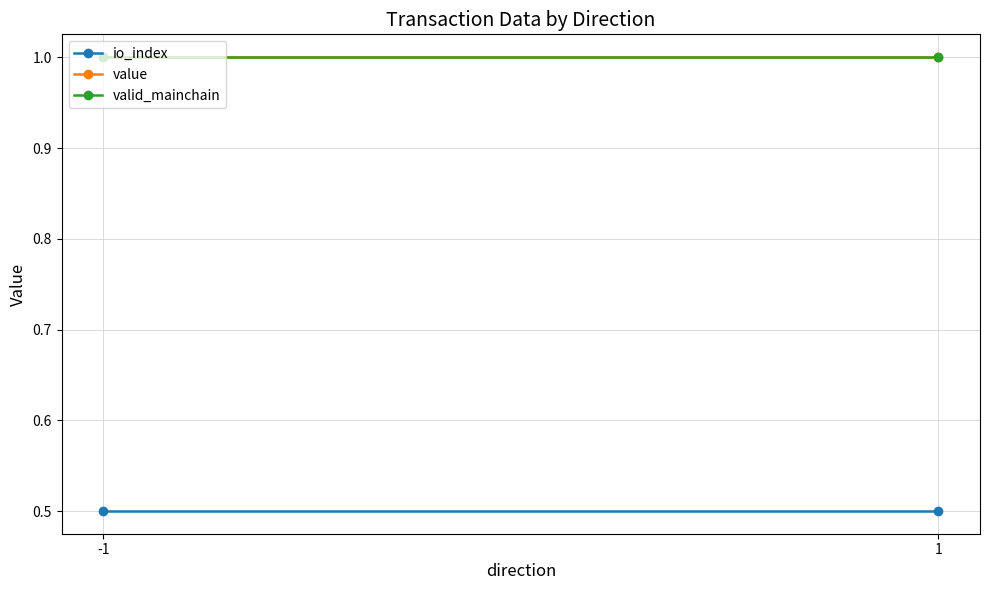

Is it true that valid_mainchain equals 1.0 at -1?

True